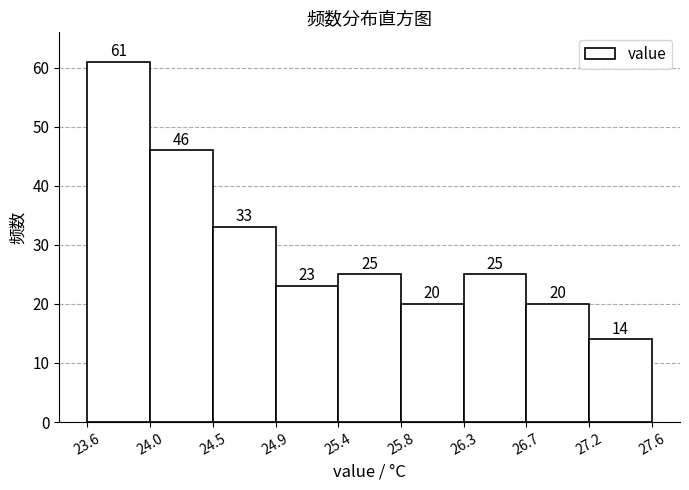

Reading left to right, what are all the values shown in this chart?

61	46	33	23	25	20	25	20	14